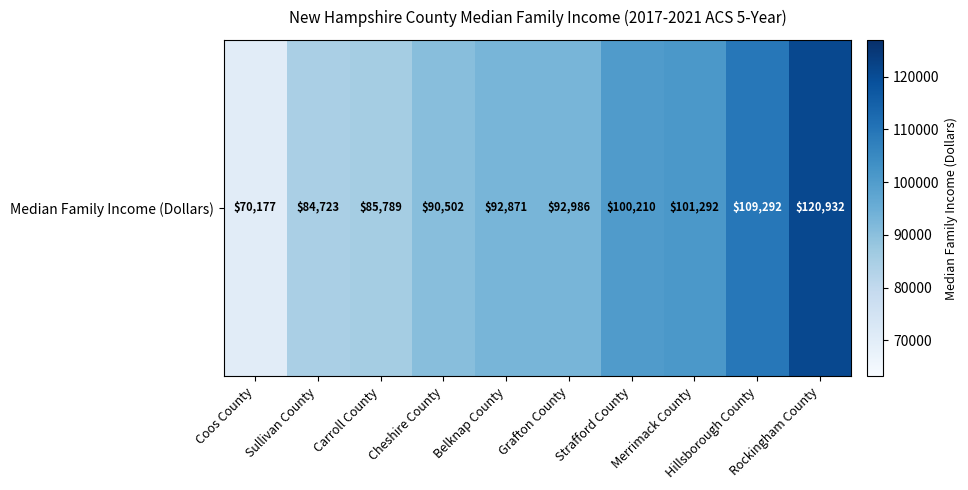

Reading right to left, extract all data points from this chart.

120932	109292	101292	100210	92986	92871	90502	85789	84723	70177